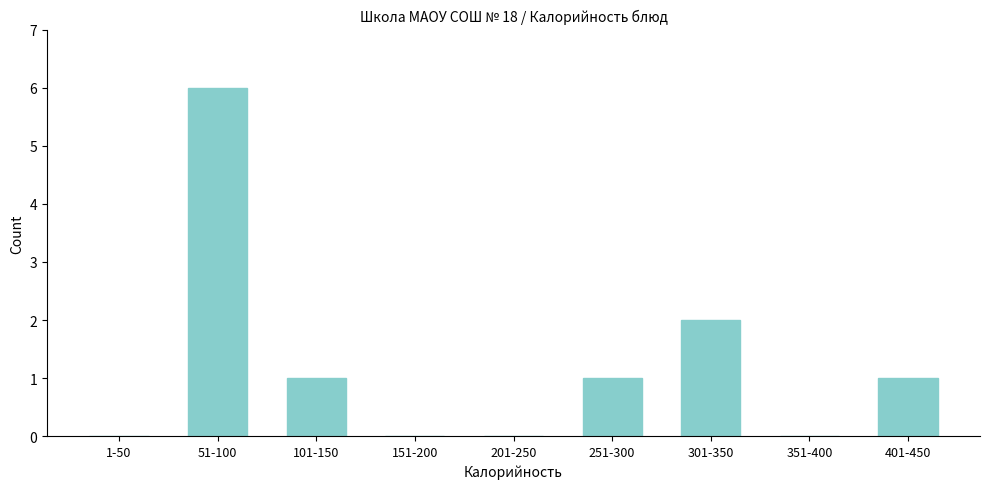

Reading left to right, what are all the values shown in this chart?

1-50=0	51-100=6	101-150=1	151-200=0	201-250=0	251-300=1	301-350=2	351-400=0	401-450=1